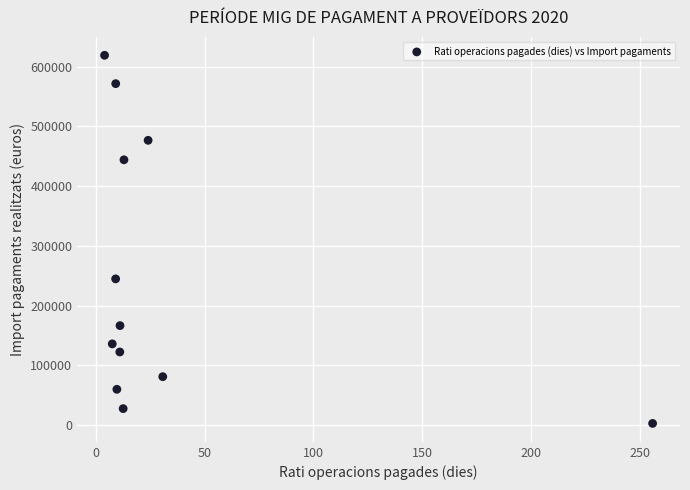

What Y value in the scatter plot is closest to 310846?

244757.5